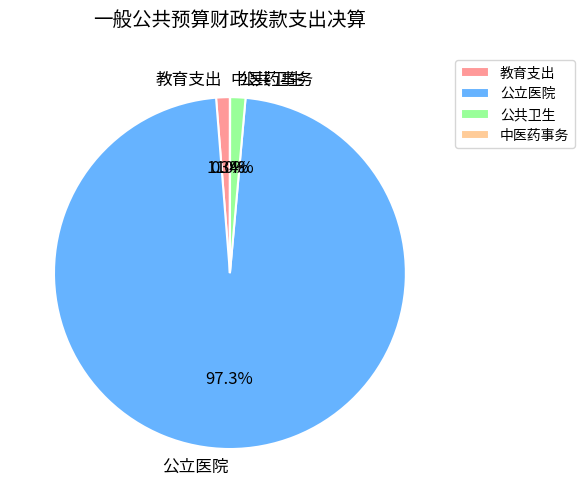

Do 公共卫生 and 公立医院 together represent more than half of the pie?

Yes